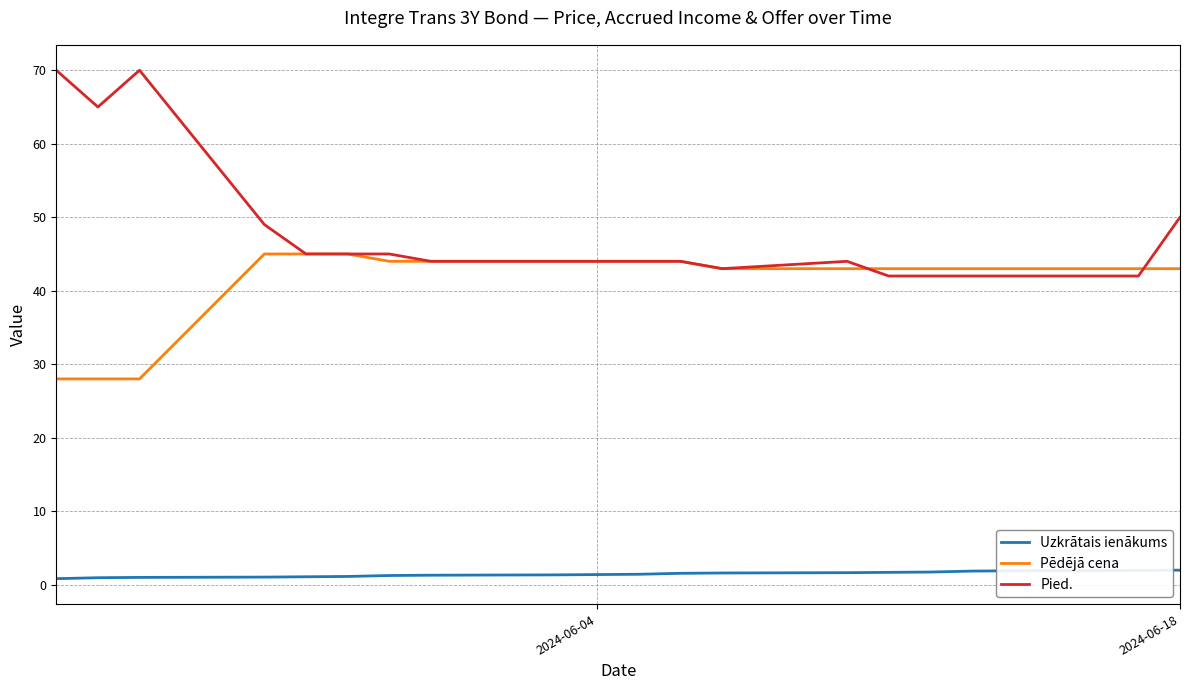

True or false: Uzkrātais ienākums and Pied. intersect in this chart.

False